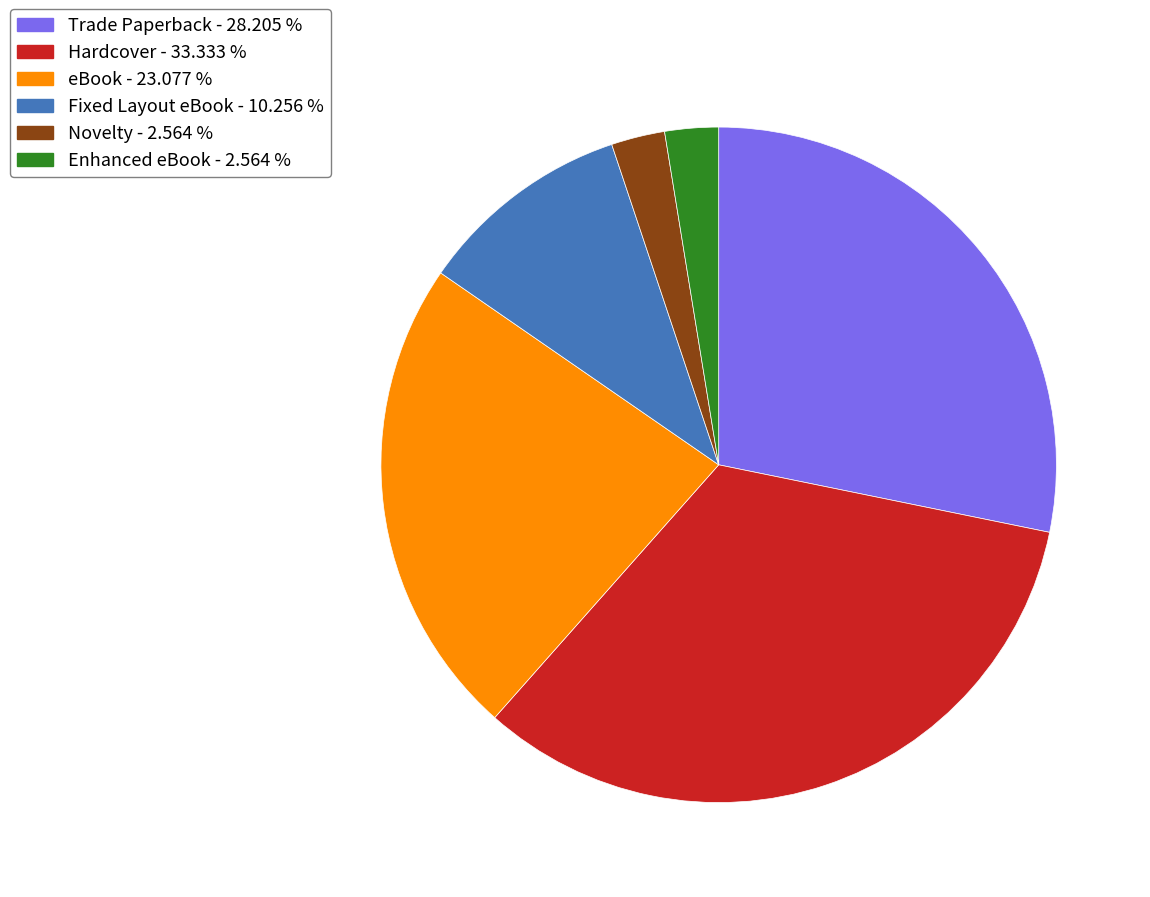

Combined, do Enhanced eBook - 2.564 % and Novelty - 2.564 % account for over 50%?

No